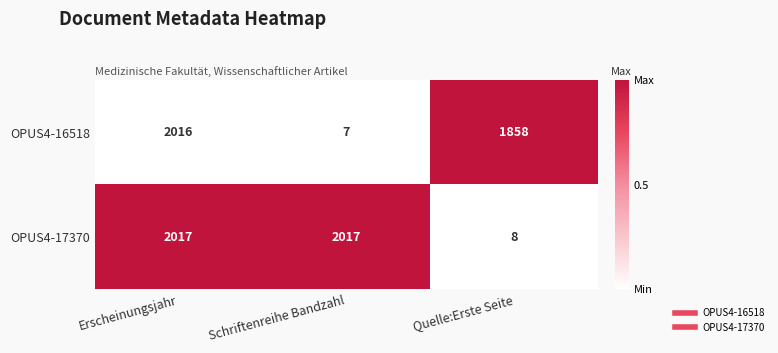

The OPUS4-17370 series shows 2017 at Schriftenreihe Bandzahl. True or false?

True